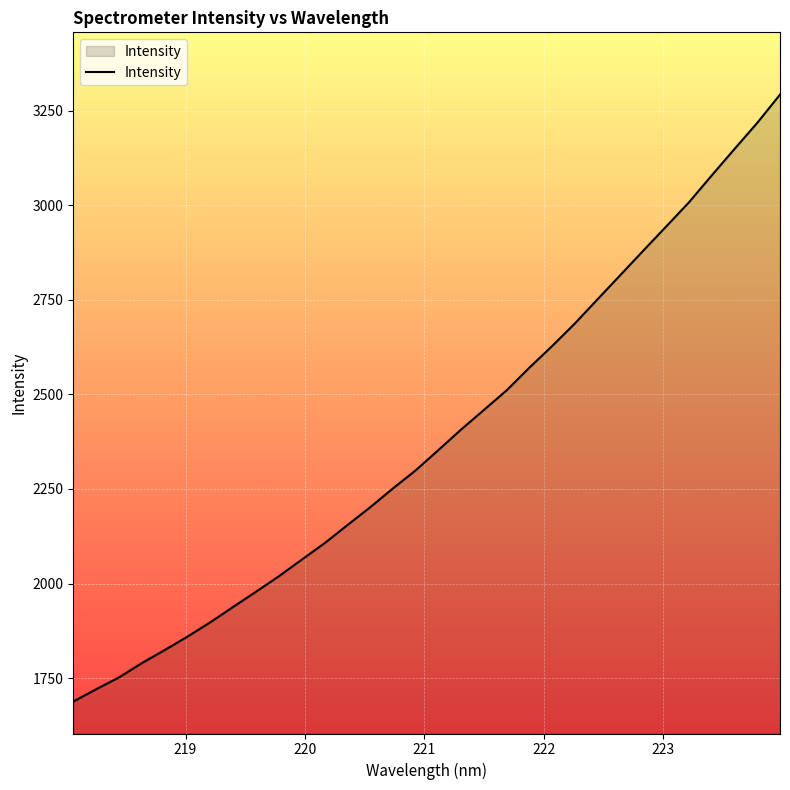

How many lines are shown in the chart?

1